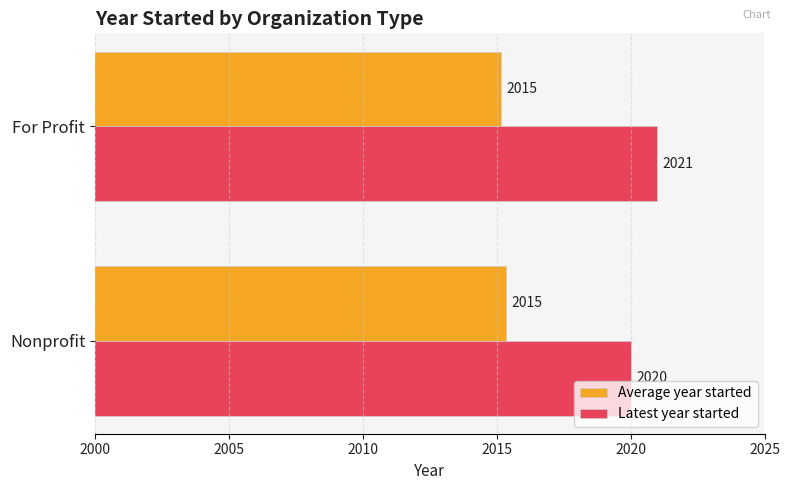

Between Nonprofit and For Profit, which series saw the biggest shift?

Latest year started